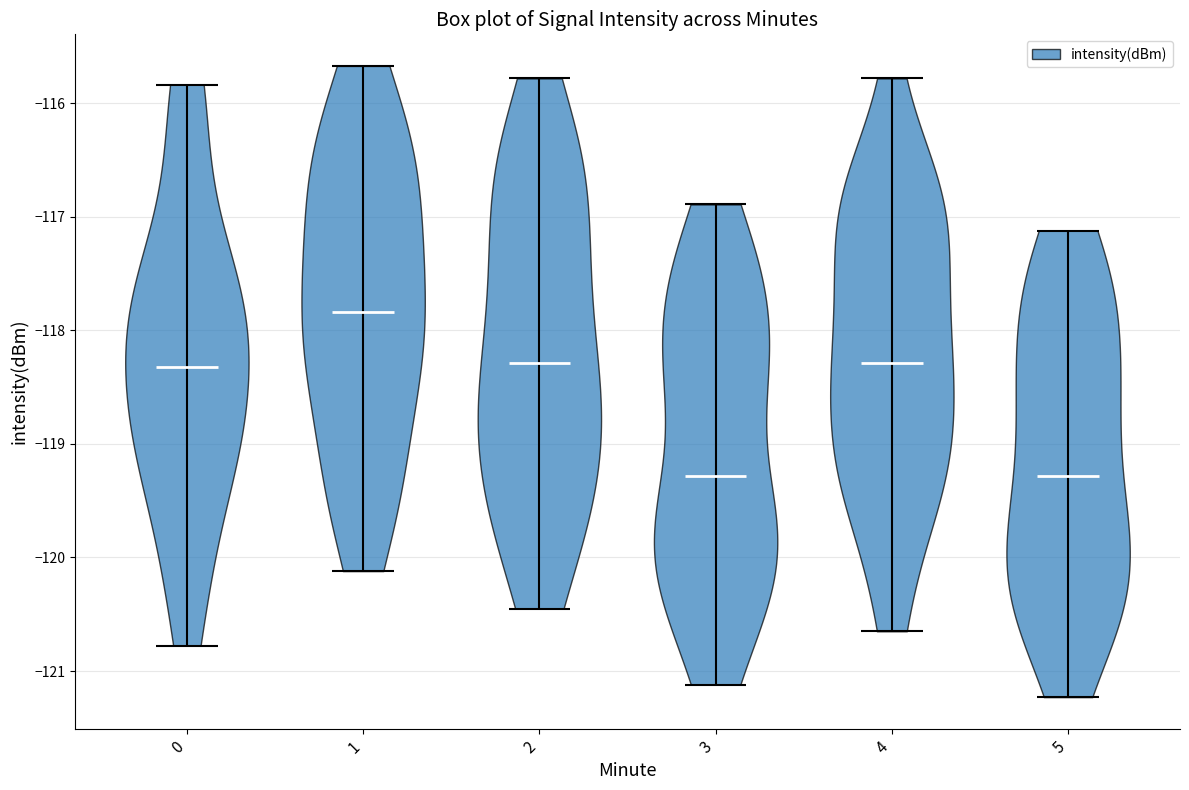

Reading left to right, read every violin against the y-axis: where its median line is, and the lowest and highest points it reaches. The values are not printed on the chart, so give them approximately, as read against the axis.

0: median line -118.3, lowest point -120.8, highest point -115.8
1: median line -117.8, lowest point -120.1, highest point -115.7
2: median line -118.3, lowest point -120.4, highest point -115.8
3: median line -119.3, lowest point -121.1, highest point -116.9
4: median line -118.3, lowest point -120.6, highest point -115.8
5: median line -119.3, lowest point -121.2, highest point -117.1